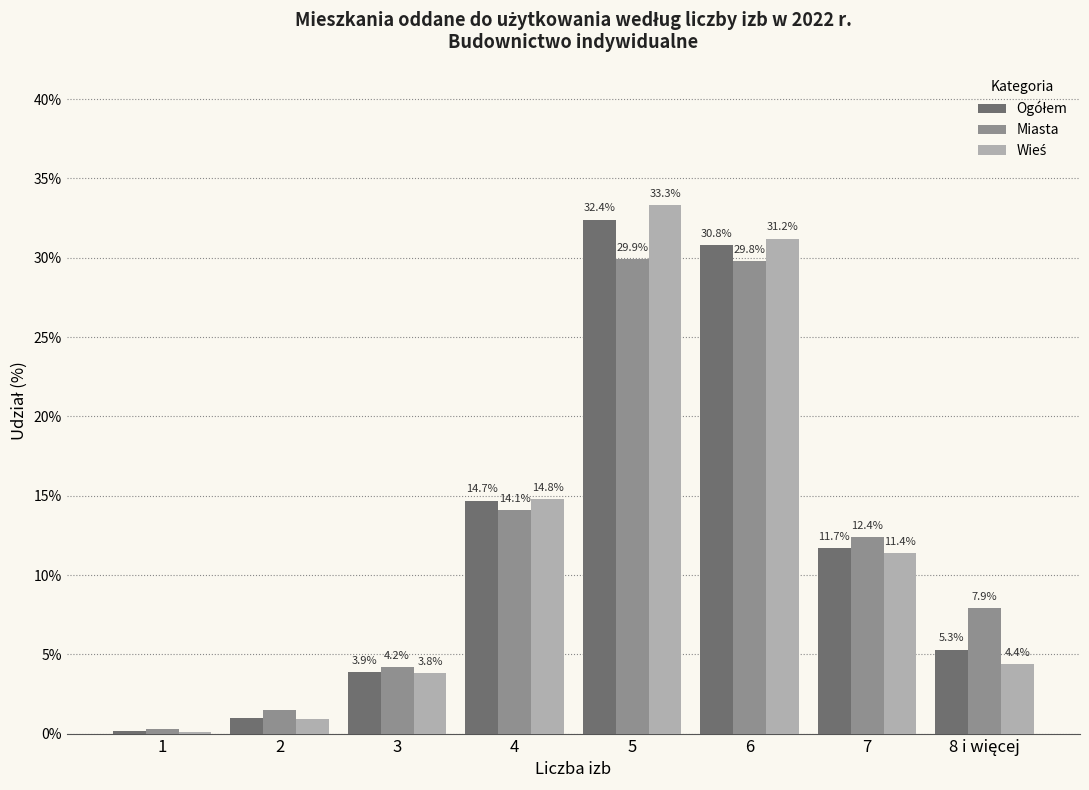

Where does the Miasta series first go above 12?

4